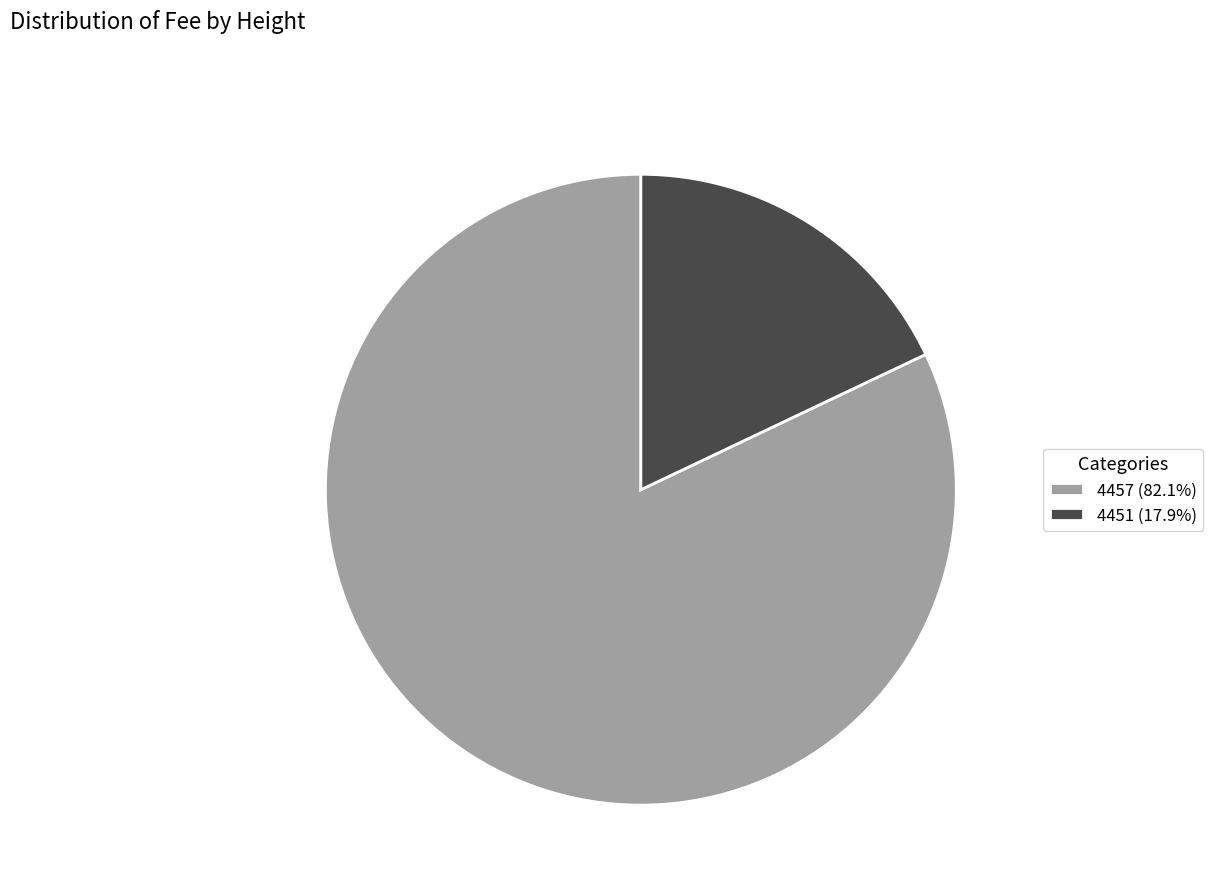

Do 4457 (82.1%) and 4451 (17.9%) together represent more than half of the pie?

Yes